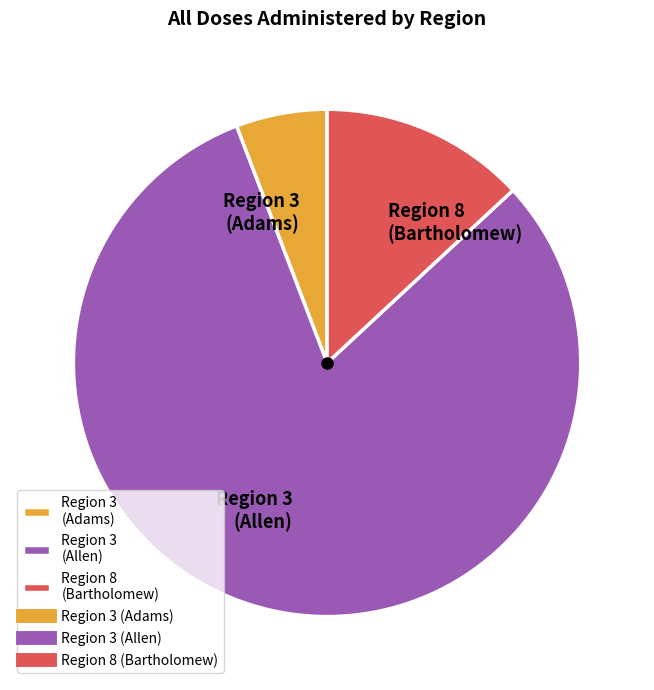

Is it true that Region 3 (Adams) is 15% of the pie?

False